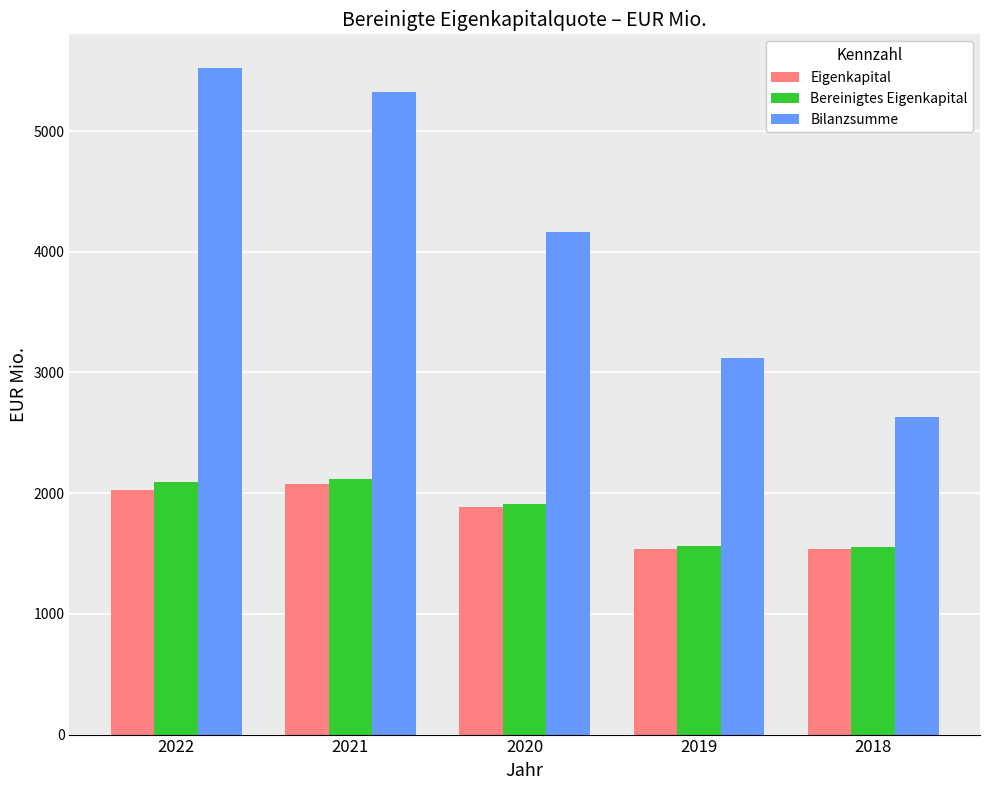

Which label corresponds to the largest value in the chart?

2022